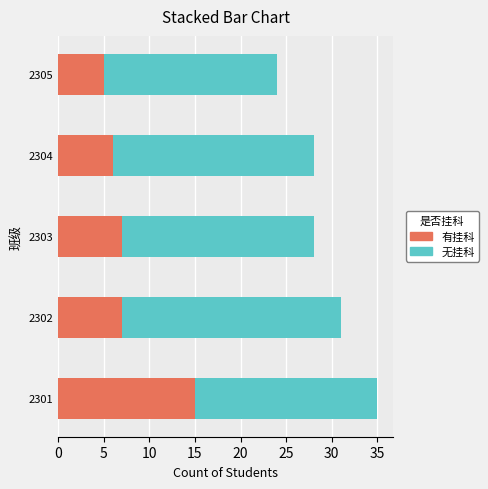

What is the sum of the 有挂科 values at 2304 and 2301?

21